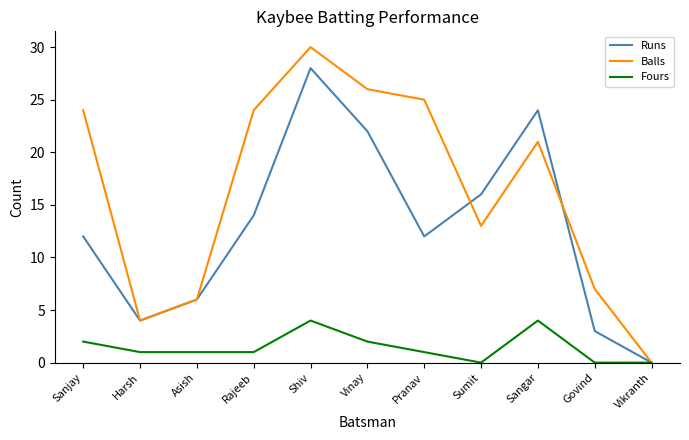

Where does the Balls series first go above 21?

Sanjay